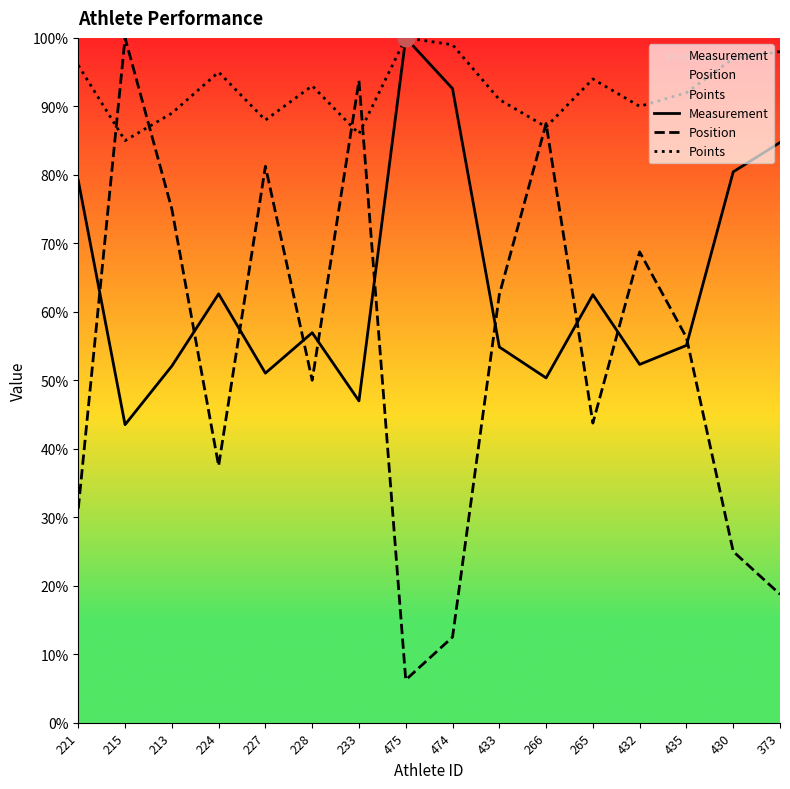

How many lines are shown in the chart?

3